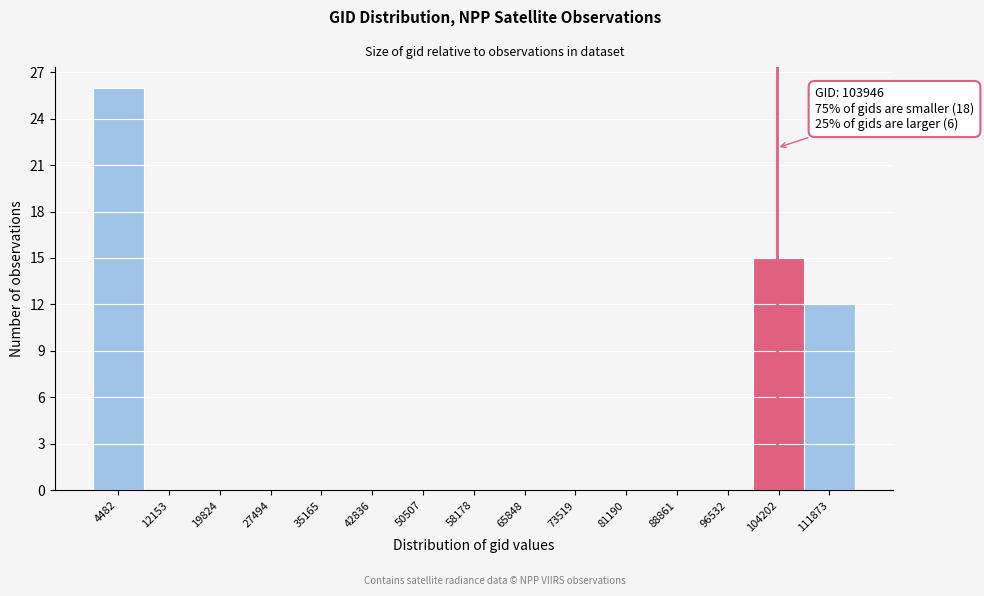

Which range on the x-axis has the tallest bar?

1000 to 8000